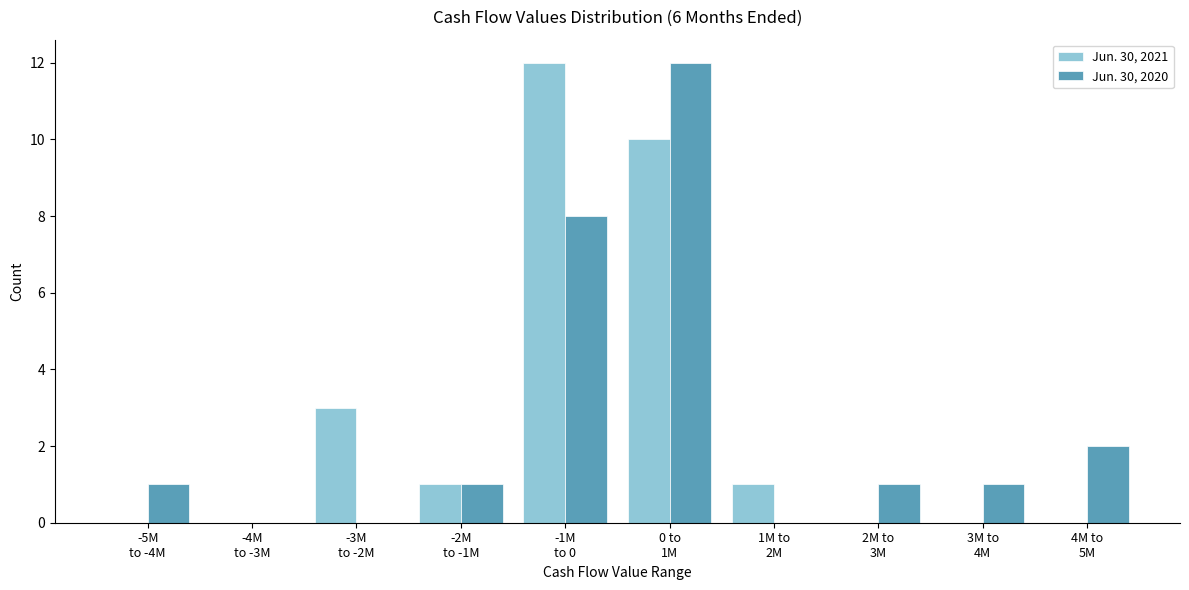

What is the maximum value for Jun. 30, 2021?

12